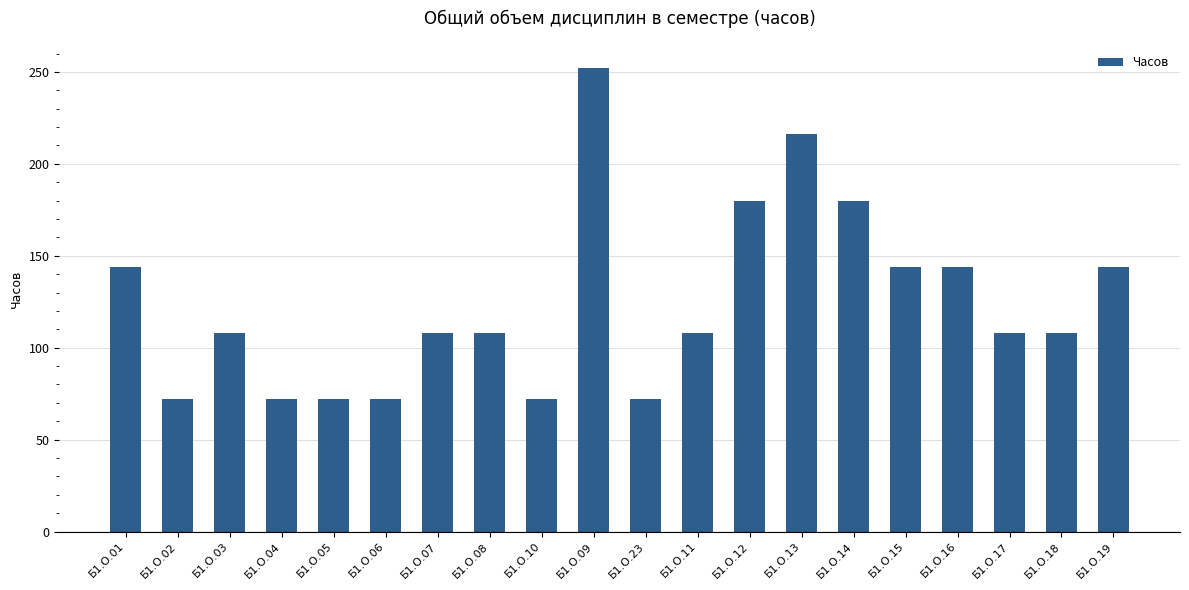

True or false: the data shows 144 at Б1.О.15.

True